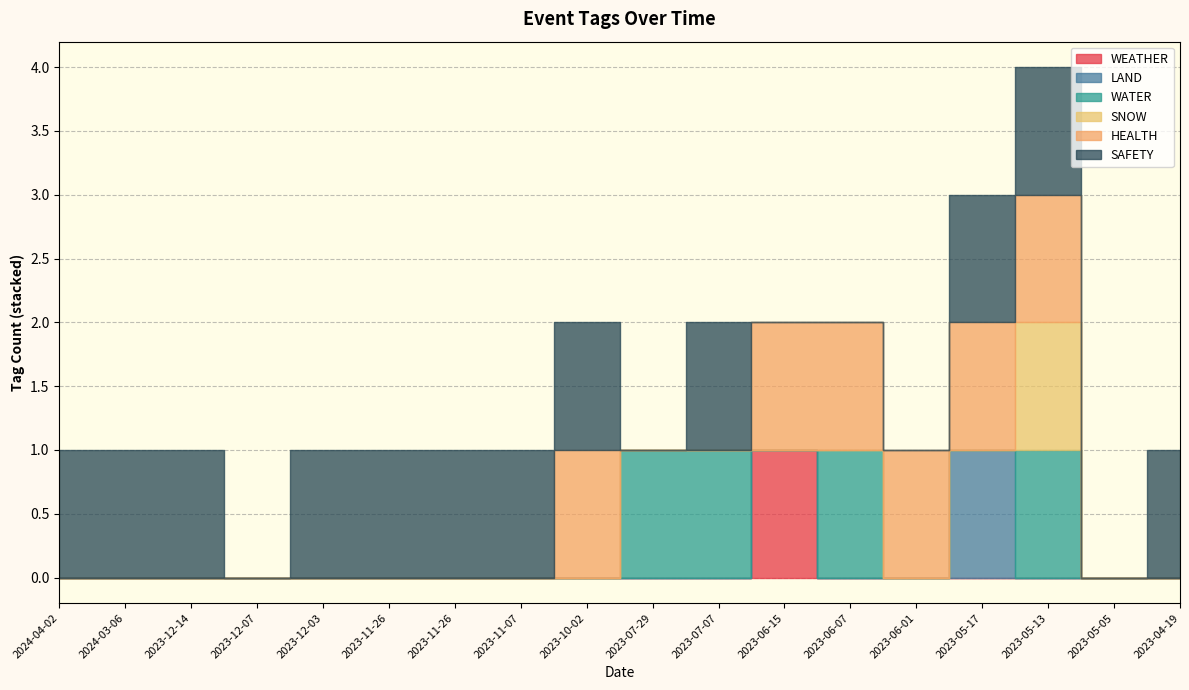

What are all the series names shown in the legend?

WEATHER, LAND, WATER, SNOW, HEALTH, SAFETY